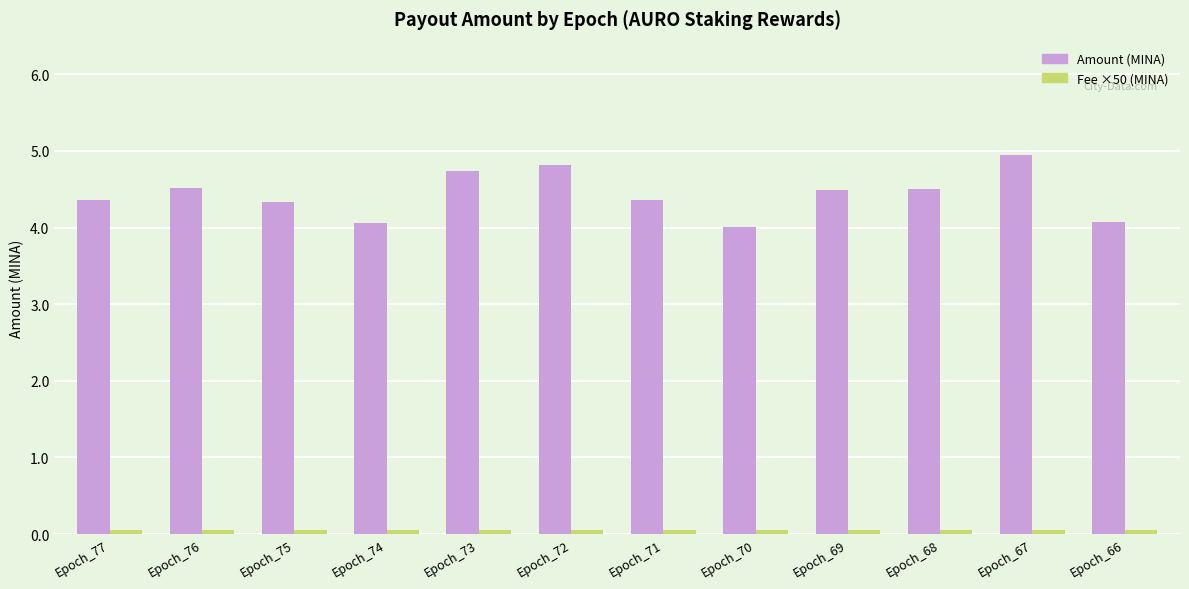

Which label corresponds to the largest value in the chart?

Epoch_67